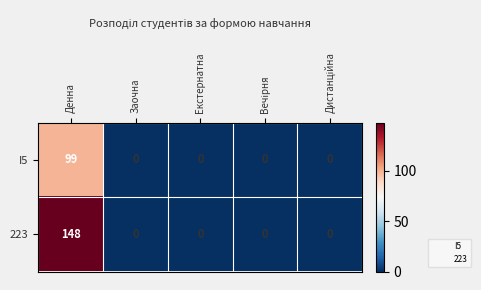

At which category does the chart reach its peak across all series?

Денна